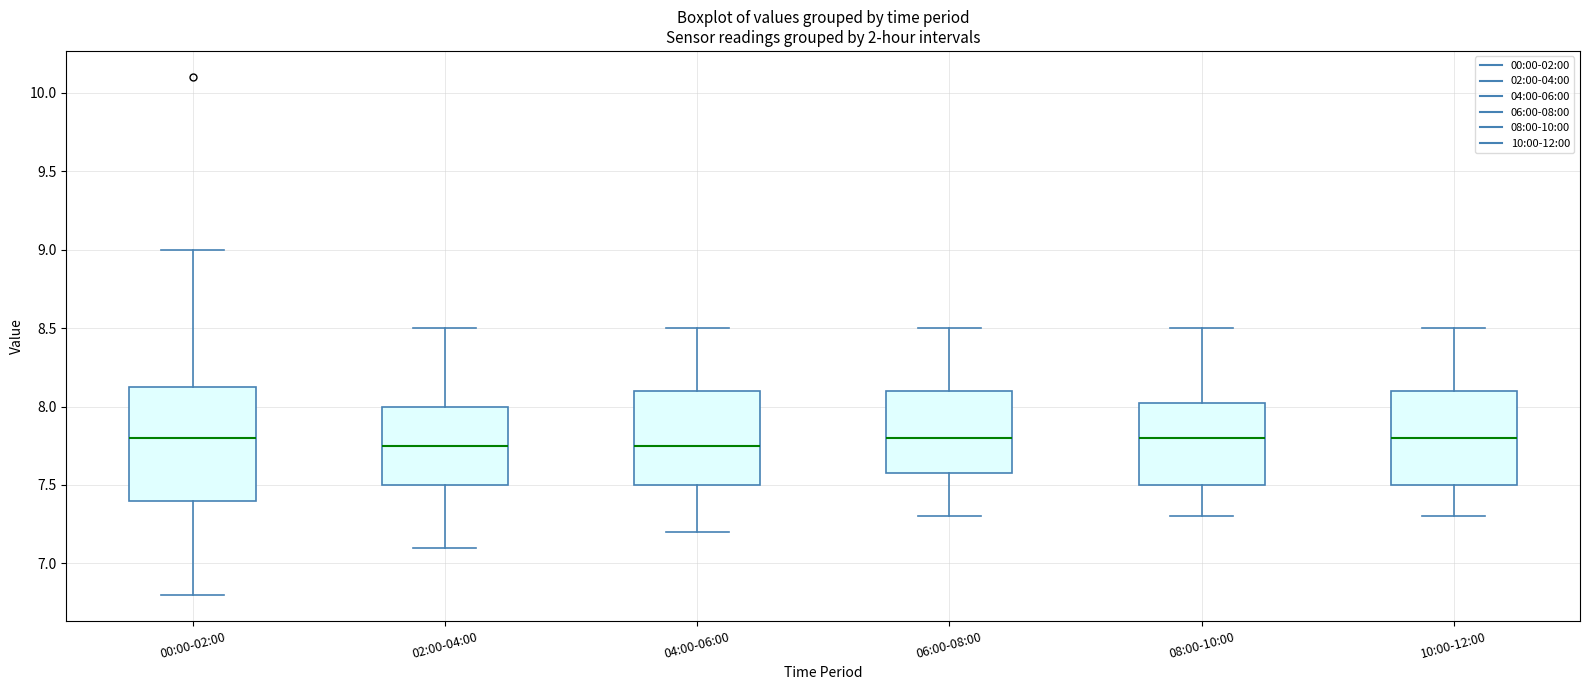

Comparing the boxes themselves (not the whiskers), which one is the tallest?

00:00-02:00